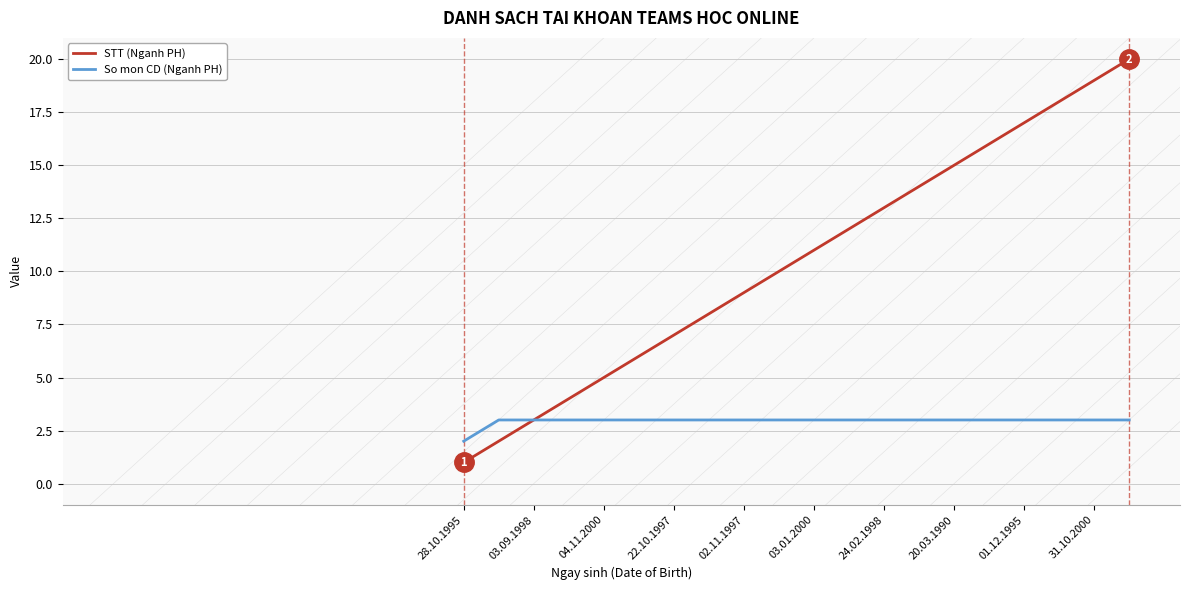

Which series has the widest spread of values?

STT (Nganh PH)